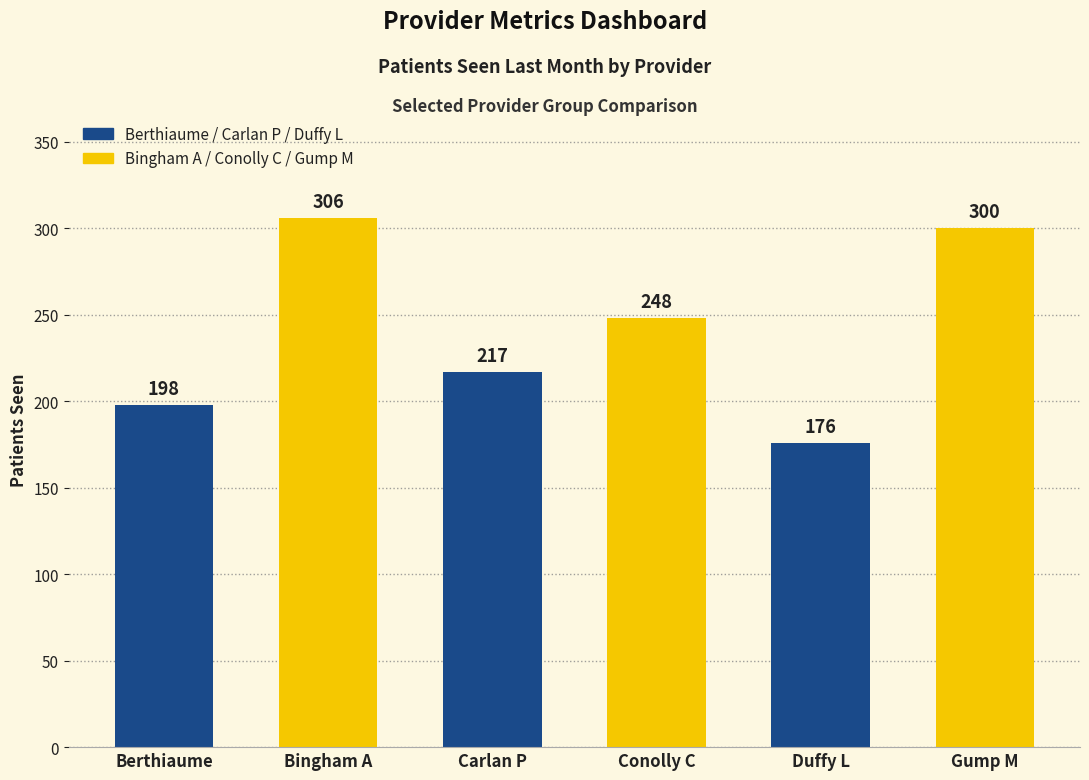

What value does the data have at Duffy L?

176